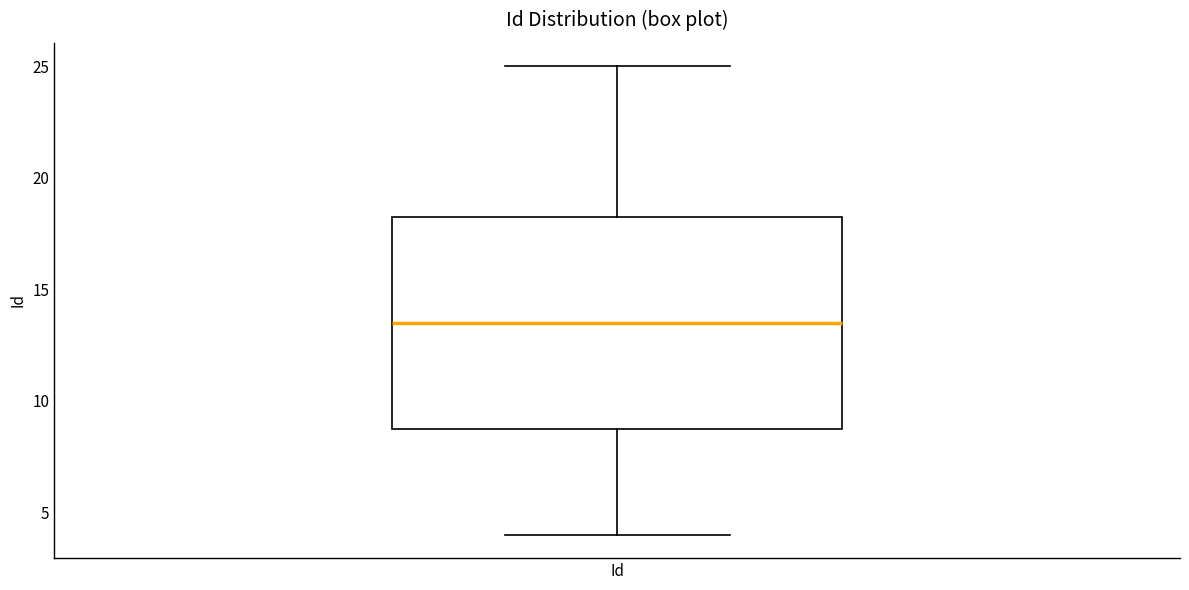

Where does the lower whisker of the box for Id end on the y-axis? The values are not printed on the chart, so give them approximately, as read against the axis.

4.0